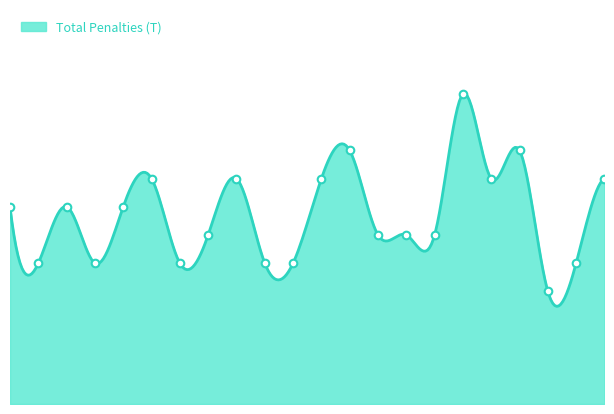

What is the ratio of the value at 14 to the value at 13?

0.7